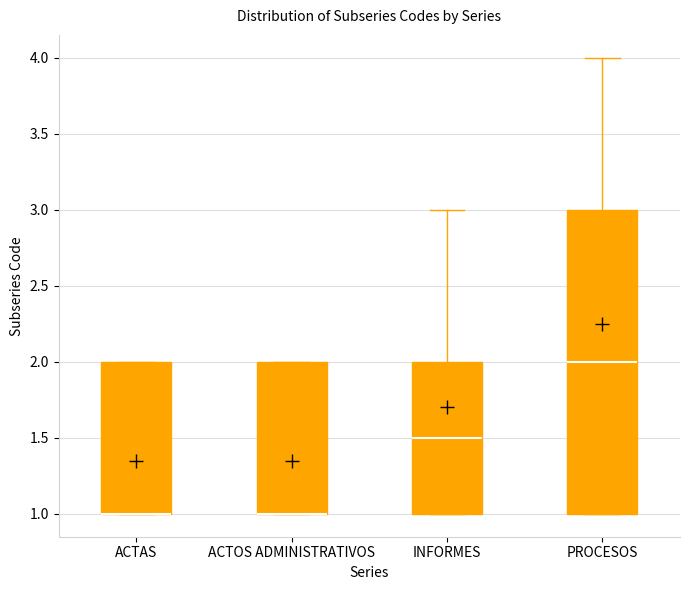

Reading left to right, transcribe this box plot: for each box, give where its median line is, the range the box spans, and where its two whiskers end, as read against the y-axis. The values are not printed on the chart, so give them approximately, as read against the axis.

ACTAS: median 1.0 (drawn on the box's lower edge), box 1.0 to 2.0, whiskers 1.0 to 2.0
ACTOS ADMINISTRATIVOS: median 1.0 (drawn on the box's lower edge), box 1.0 to 2.0, whiskers 1.0 to 2.0
INFORMES: median 1.5, box 1.0 to 2.0, whiskers 1.0 to 3.0
PROCESOS: median 2.0, box 1.0 to 3.0, whiskers 1.0 to 4.0